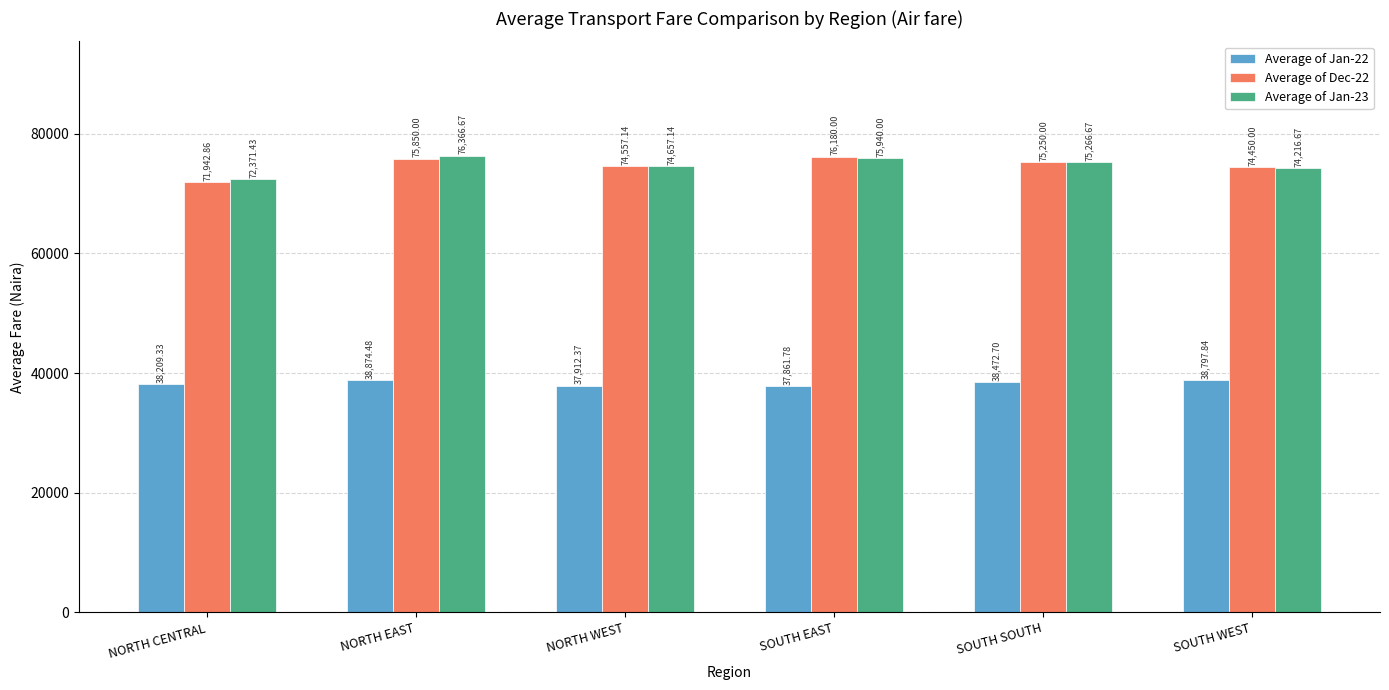

What is the average value of the Average of Jan-22 series?

38354.8